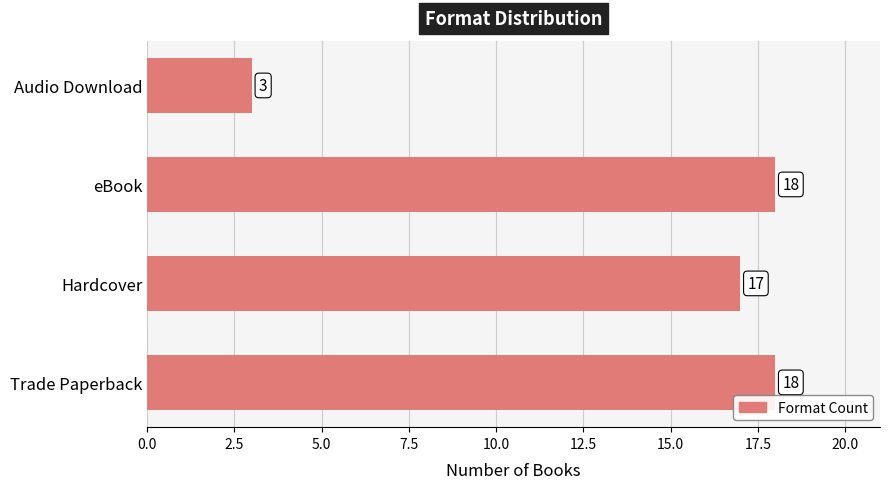

True or false: the data shows 17 at Hardcover.

True